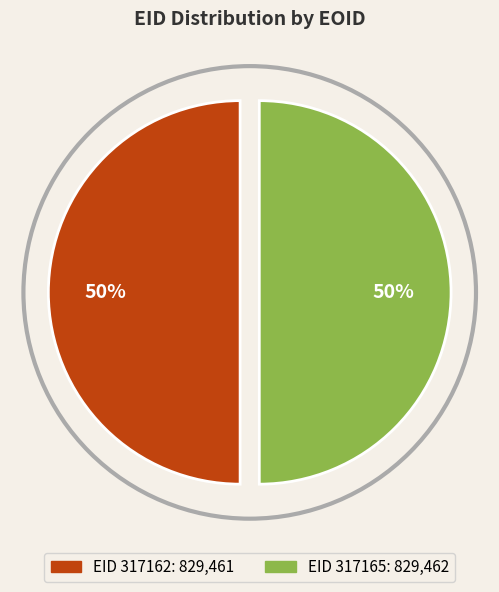

To the nearest percent, what is the average slice percentage?

50%